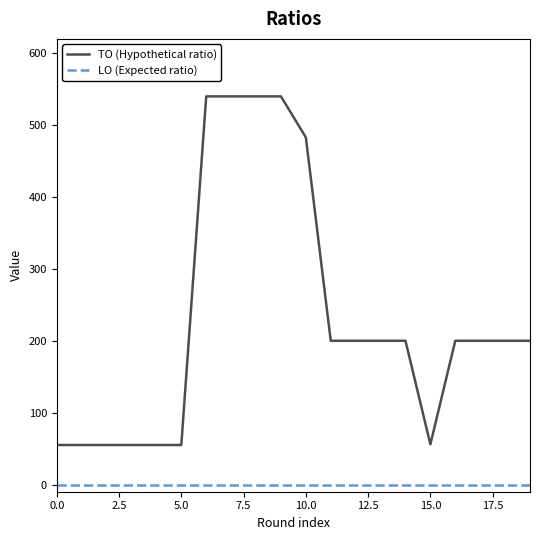

True or false: TO (Hypothetical ratio) and LO (Expected ratio) intersect in this chart.

False